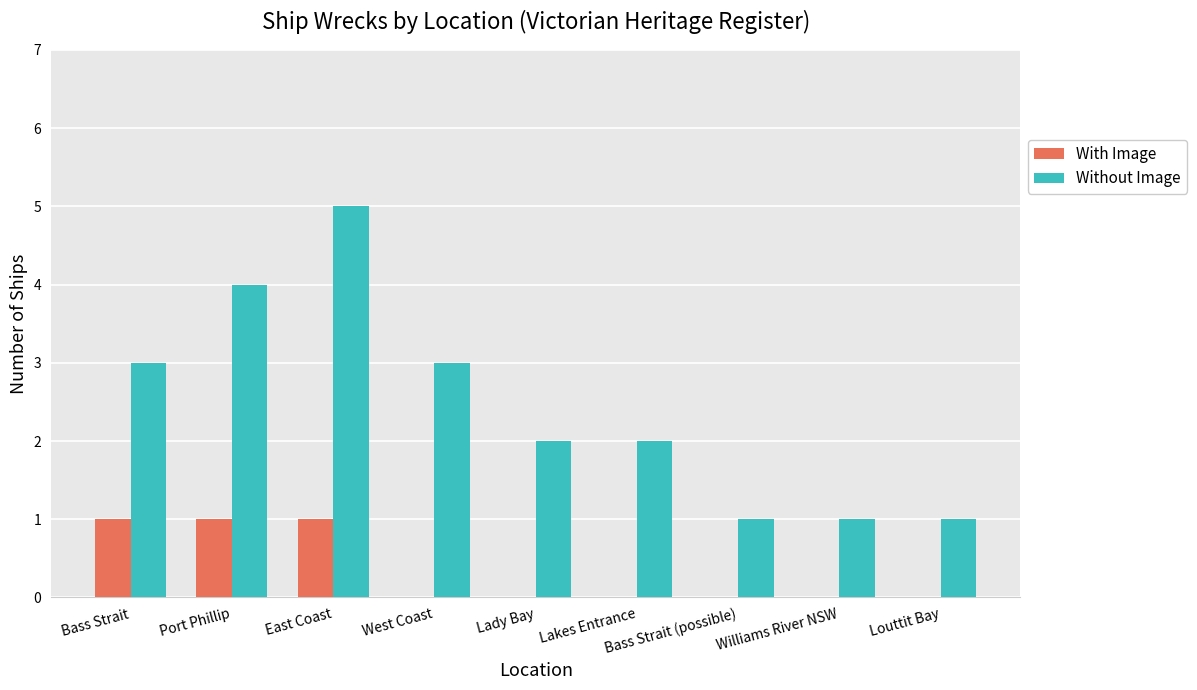

What is the maximum value shown in the chart?

5